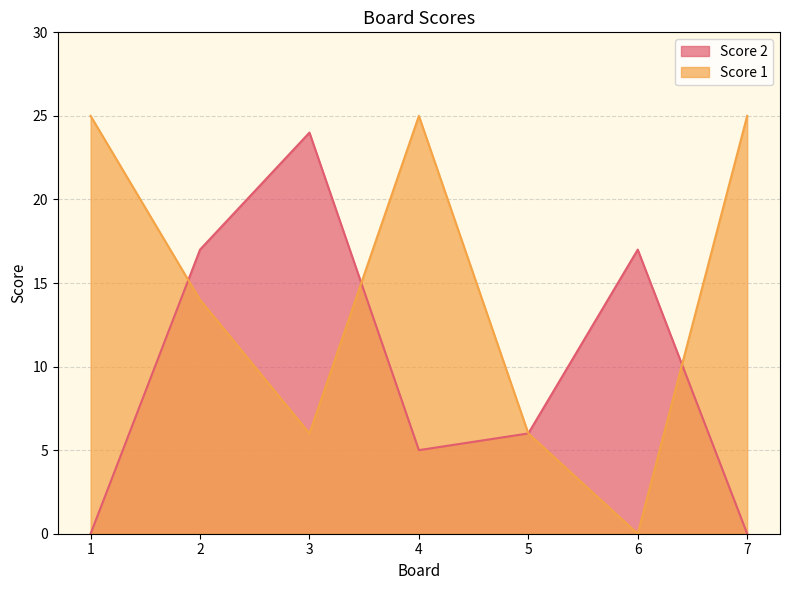

Is it true that Score 2 equals 2 at 5?

False